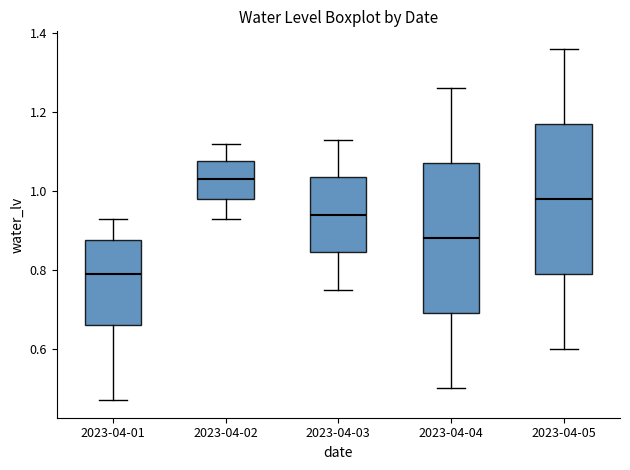

Which box has the lowest median line?

2023-04-01